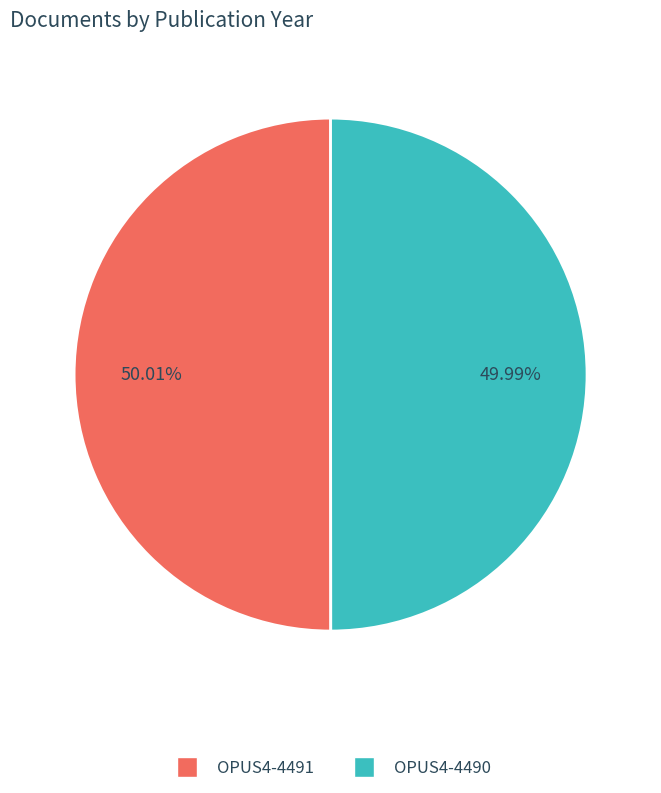

What is the ratio of the value at OPUS4-4491 to the value at OPUS4-4490?

1.0